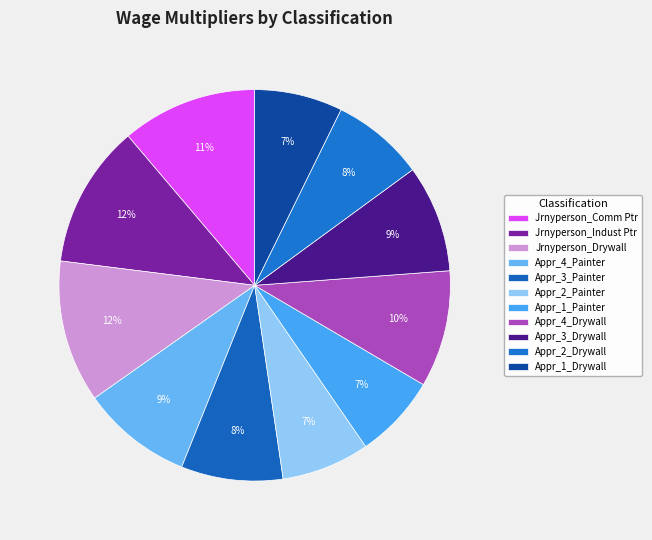

Count the number of slices in the pie.

11